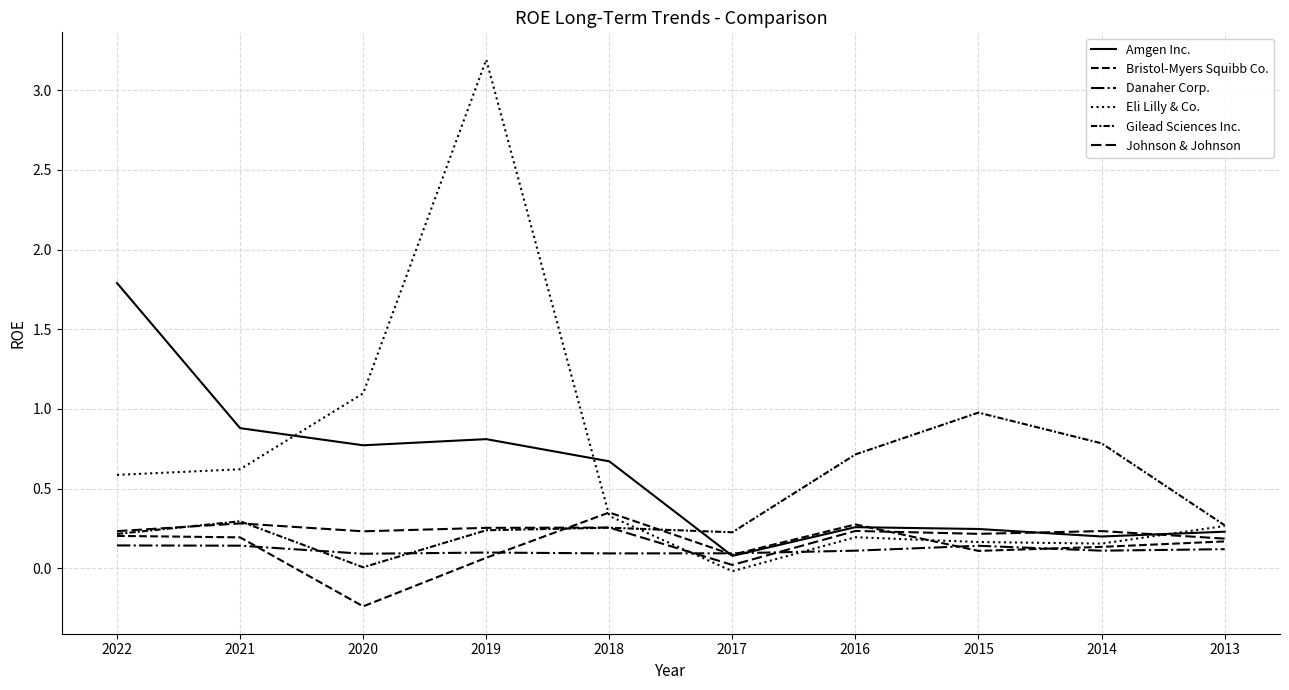

What is the smallest value displayed?

-0.2